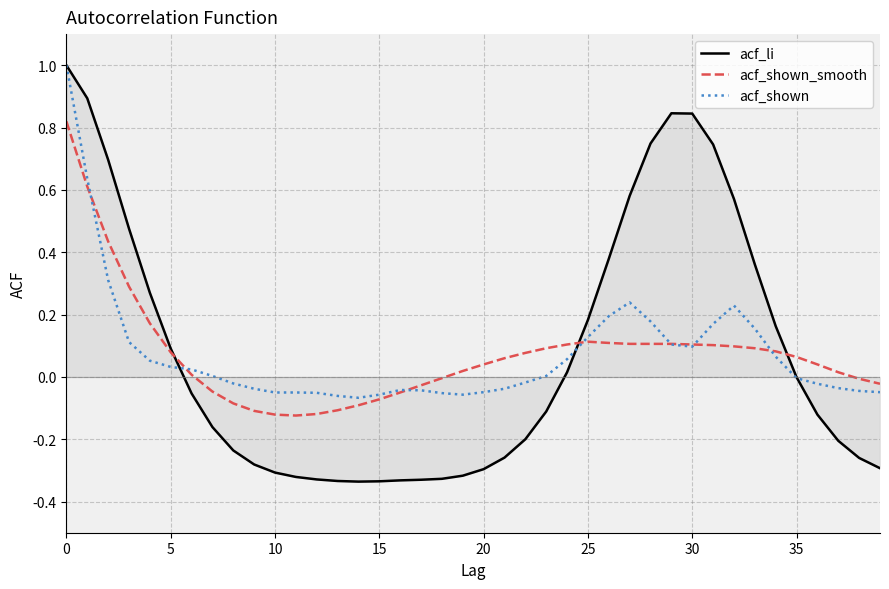

Which series has the widest spread of values?

acf_li